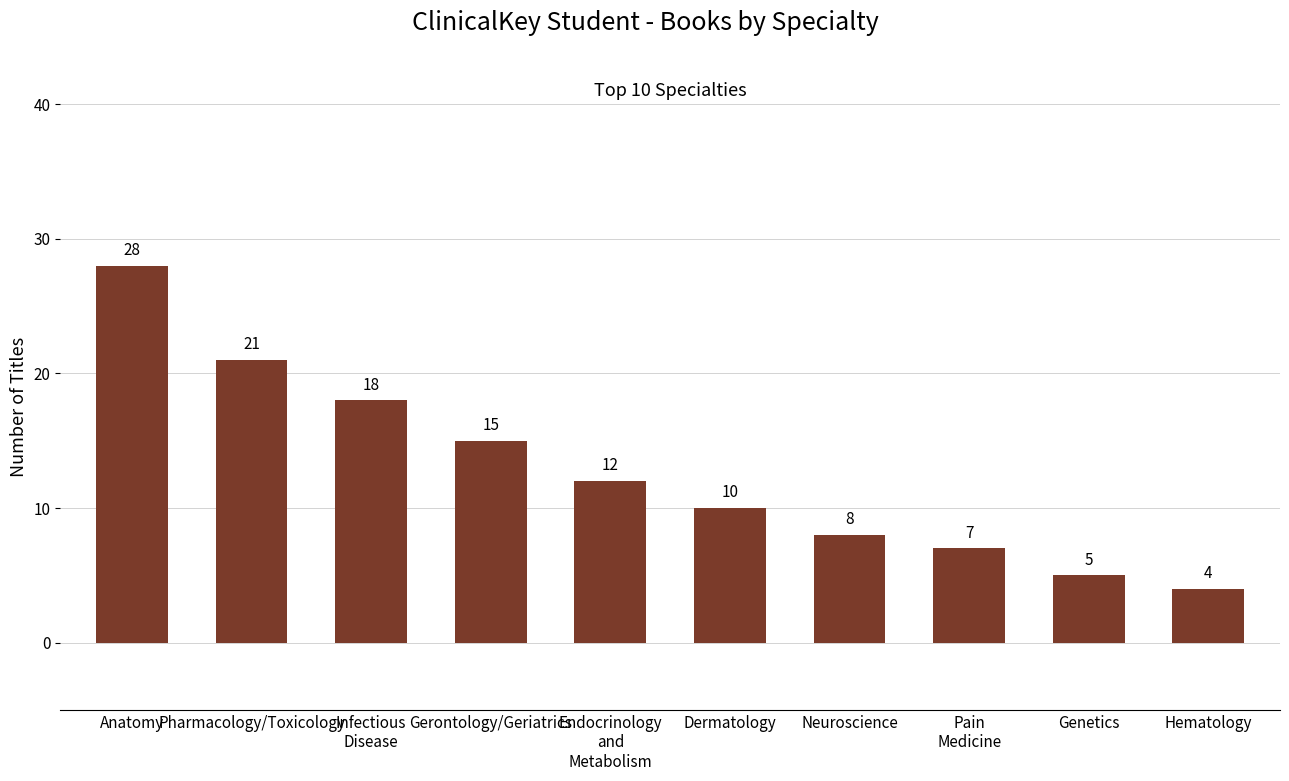

What position from the left is Neuroscience?

7